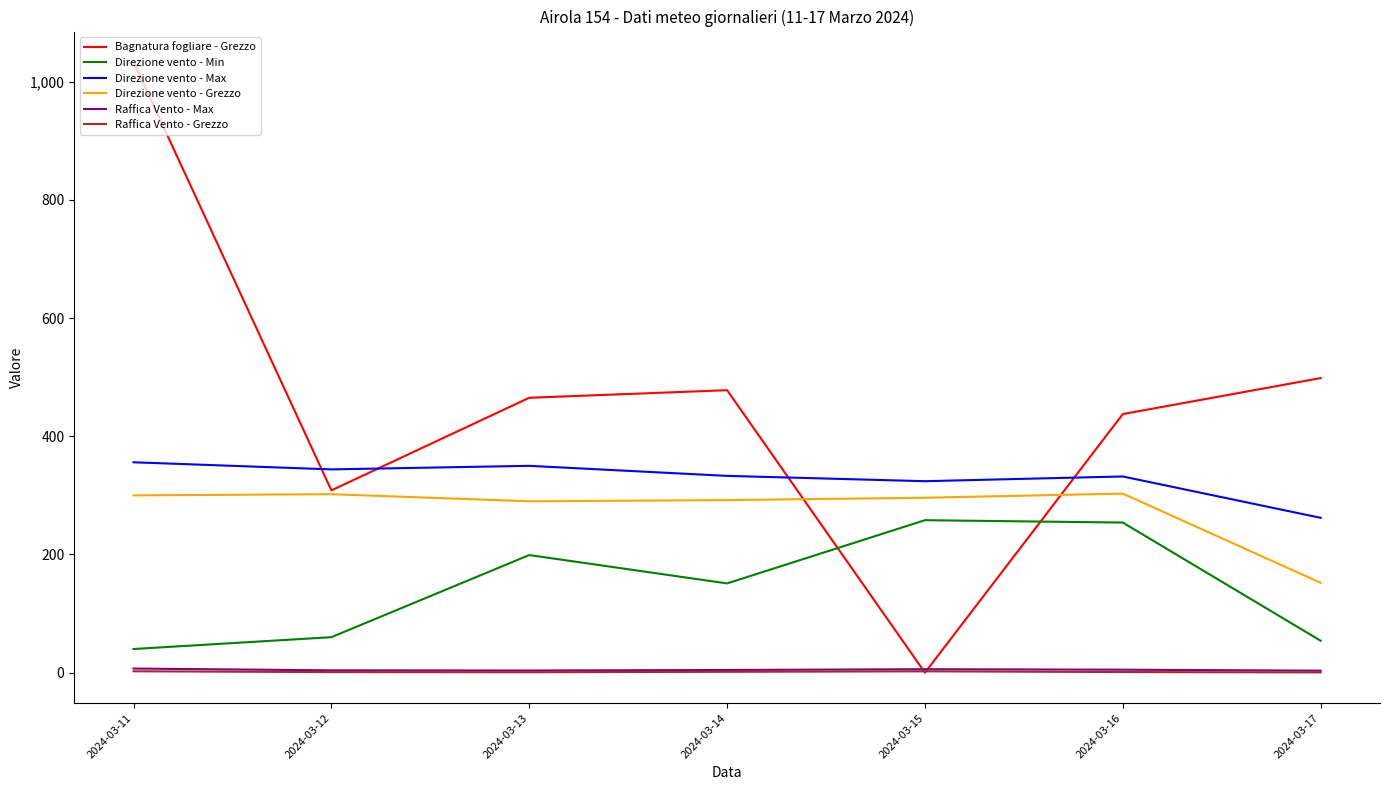

True or false: Direzione vento - Max and Raffica Vento - Max intersect in this chart.

False